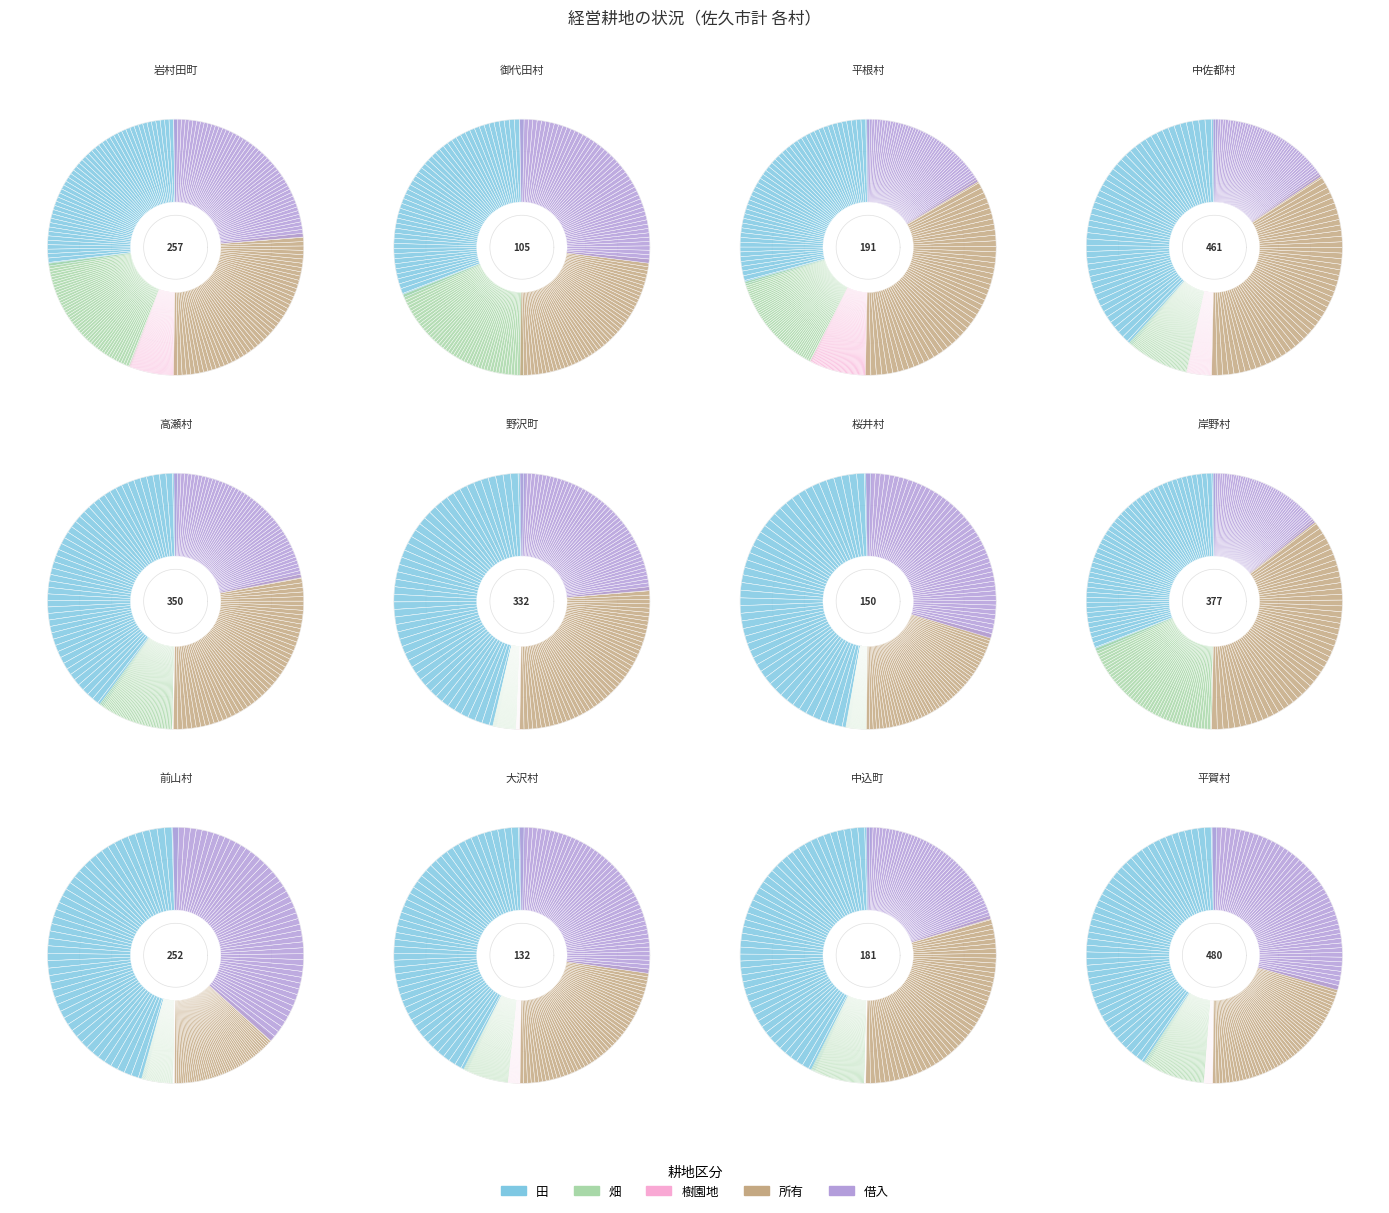

Does any single category account for the majority?

No